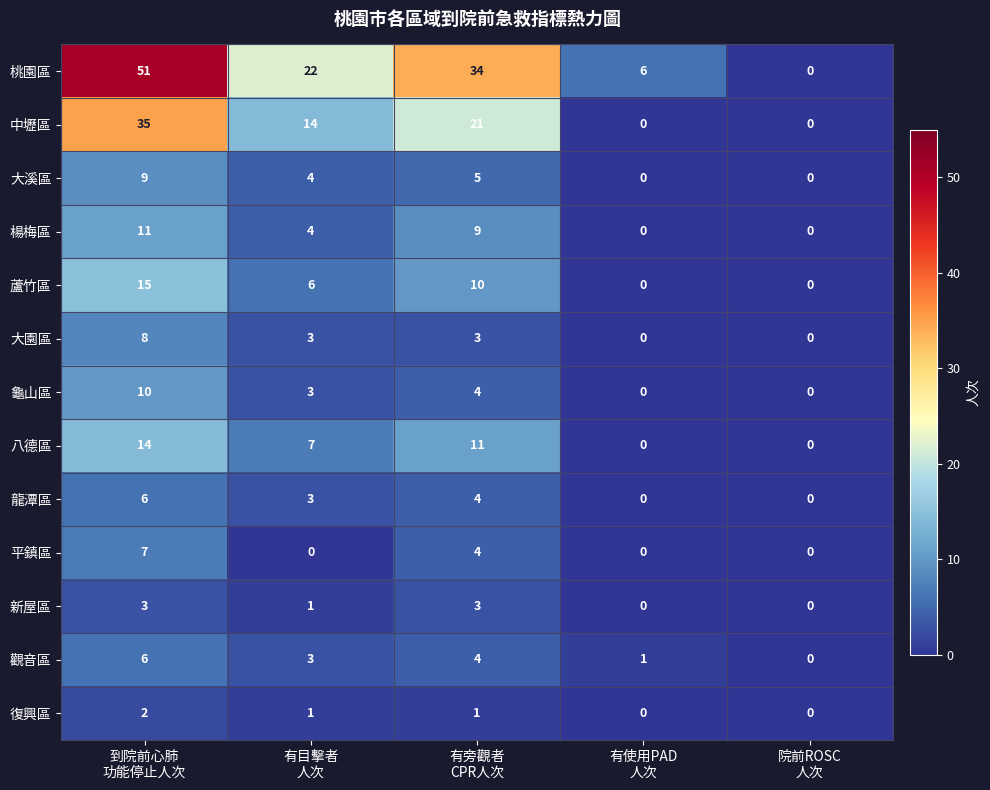

At how many categories does at least one series exceed 36?

1